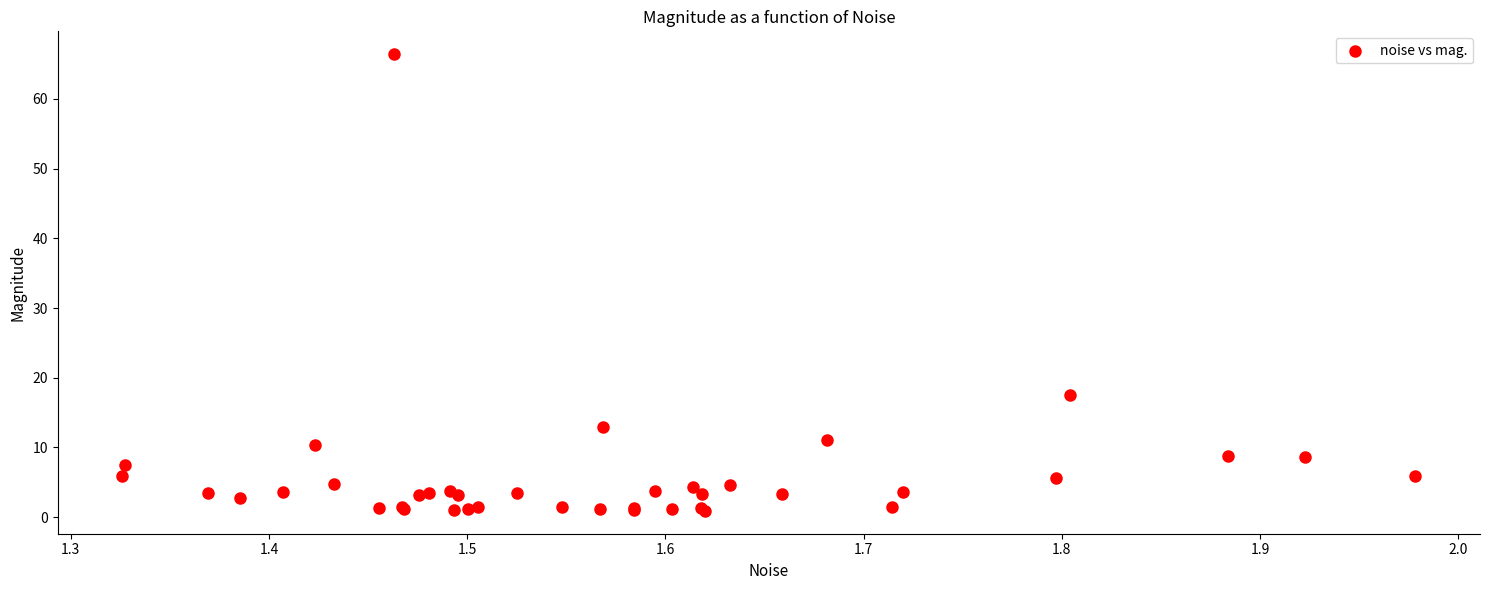

What Y value in the scatter plot is closest to 33?

17.5